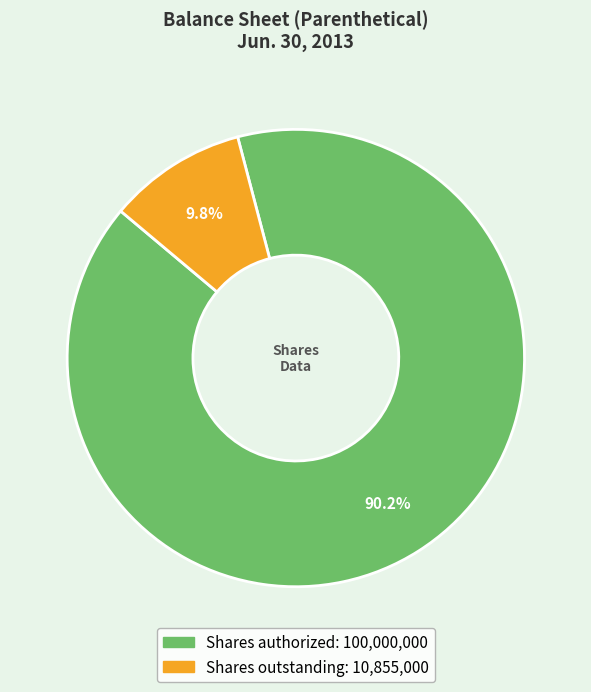

What percentage do Shares outstanding and Shares authorized together represent?

100.0%